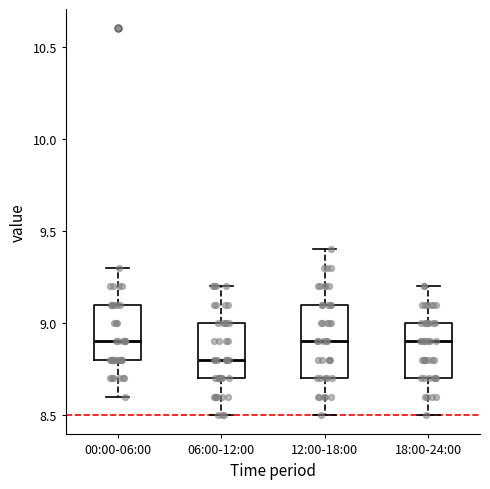

Where is the upper edge of the box for 12:00-18:00 on the y-axis? The values are not printed on the chart, so give them approximately, as read against the axis.

9.1